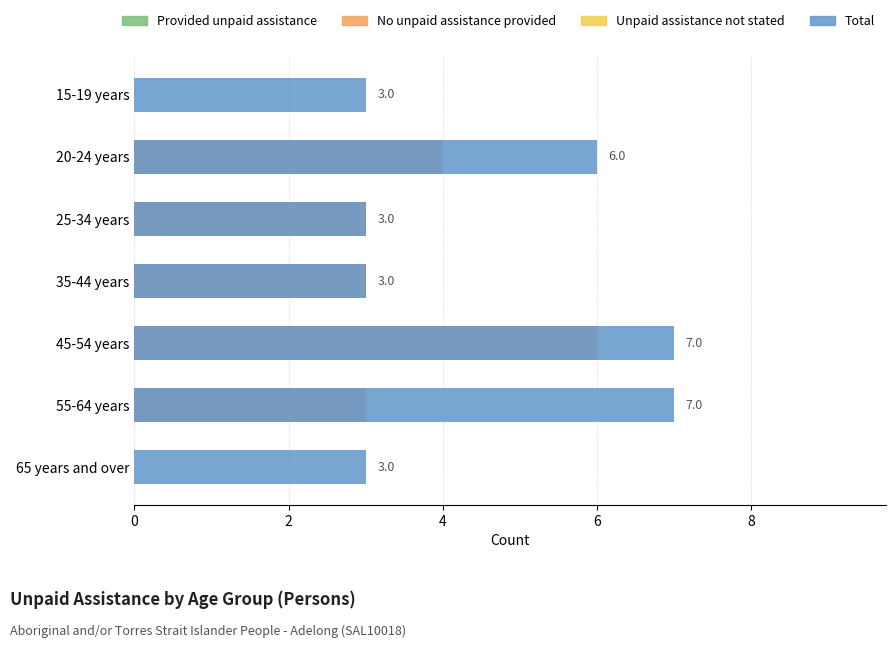

Is the value of Provided unpaid assistance at 6 greater than the value of No unpaid assistance provided at 2?

No